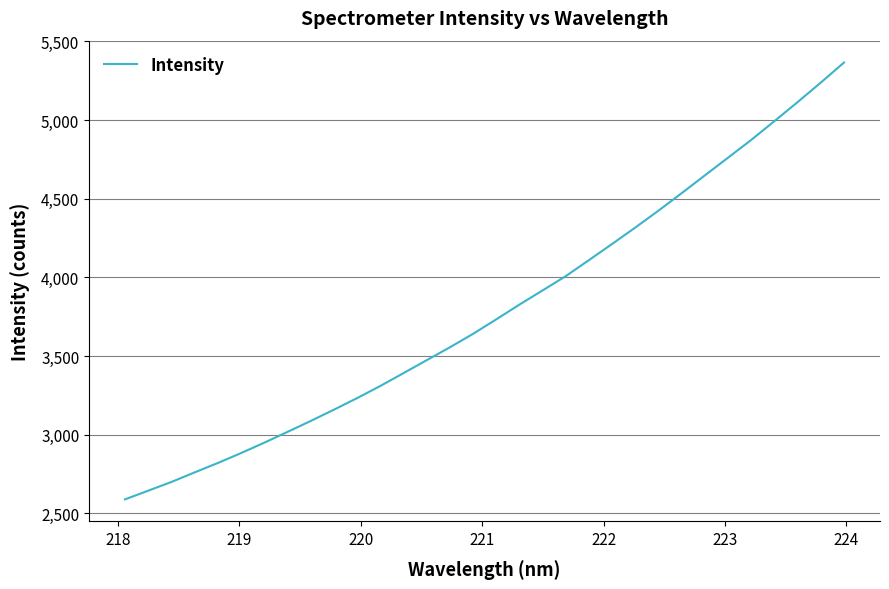

What is the greatest value displayed?

5366.4